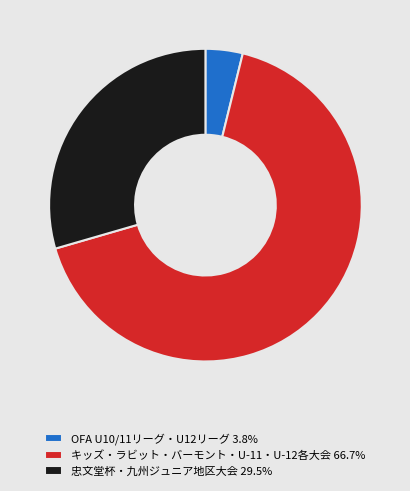

Does any single category account for the majority?

Yes